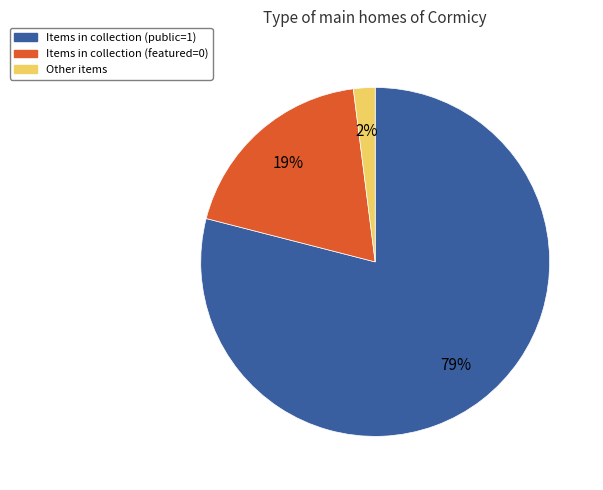

Is there any slice that represents more than half of the pie?

Yes